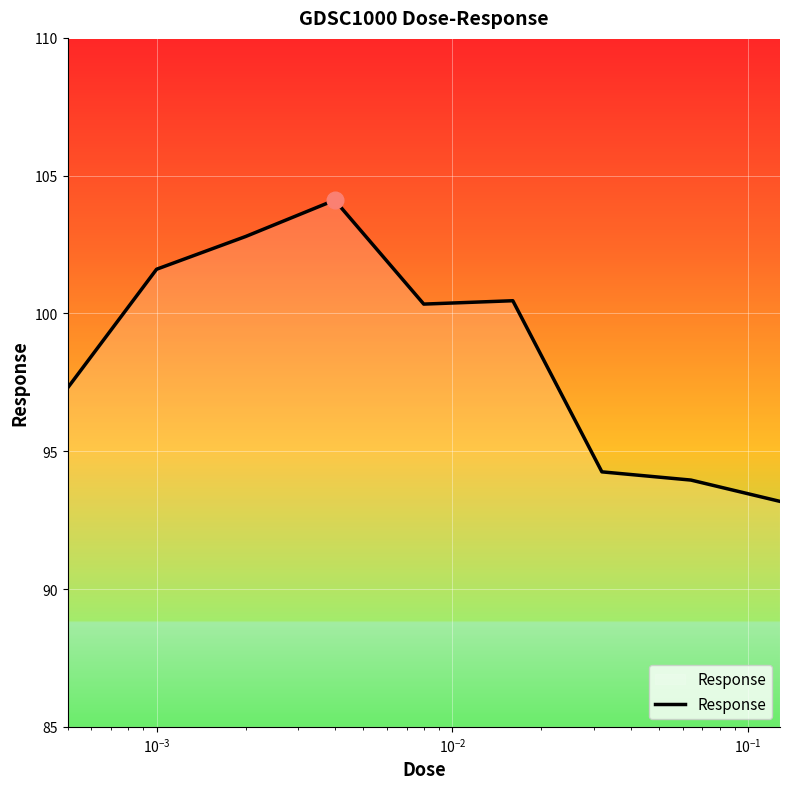

What is the difference between the maximum and minimum values?

10.9